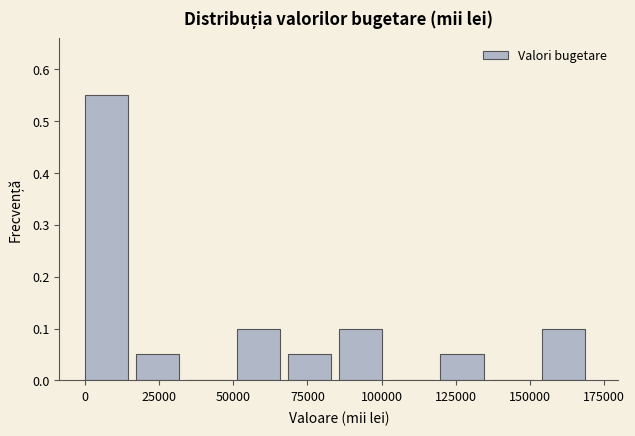

Read against the x-axis, roughly where is the centre of the tallest bar?

5000